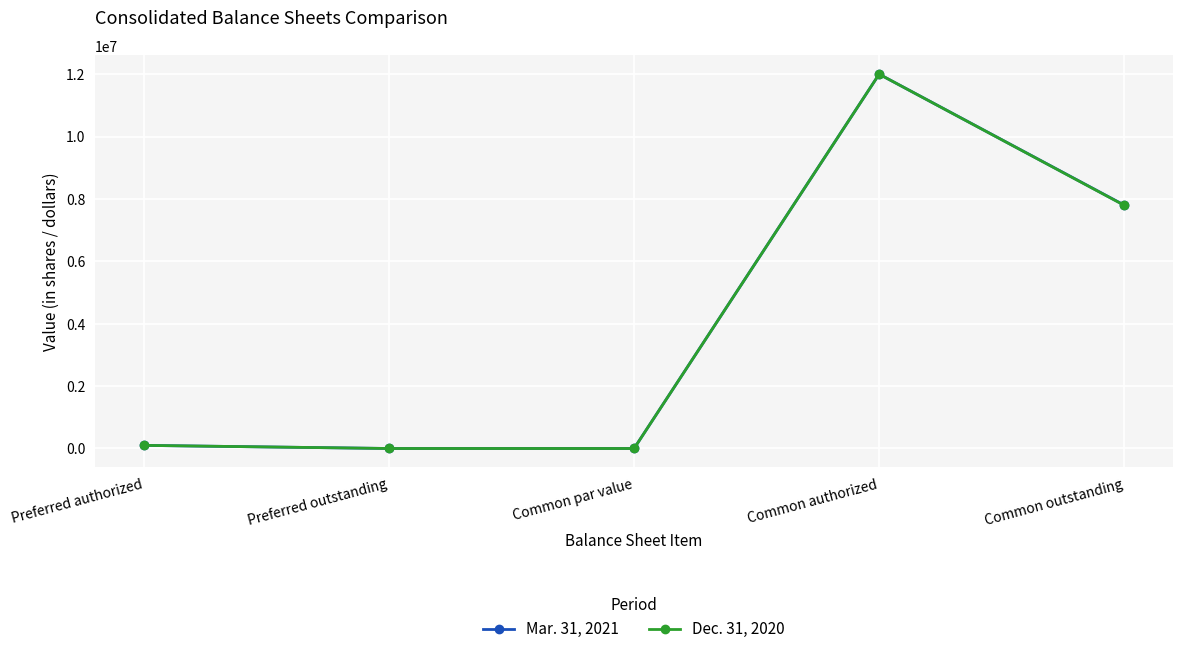

Is the value of Dec. 31, 2020 at Preferred authorized greater than the value of Mar. 31, 2021 at Common outstanding?

No